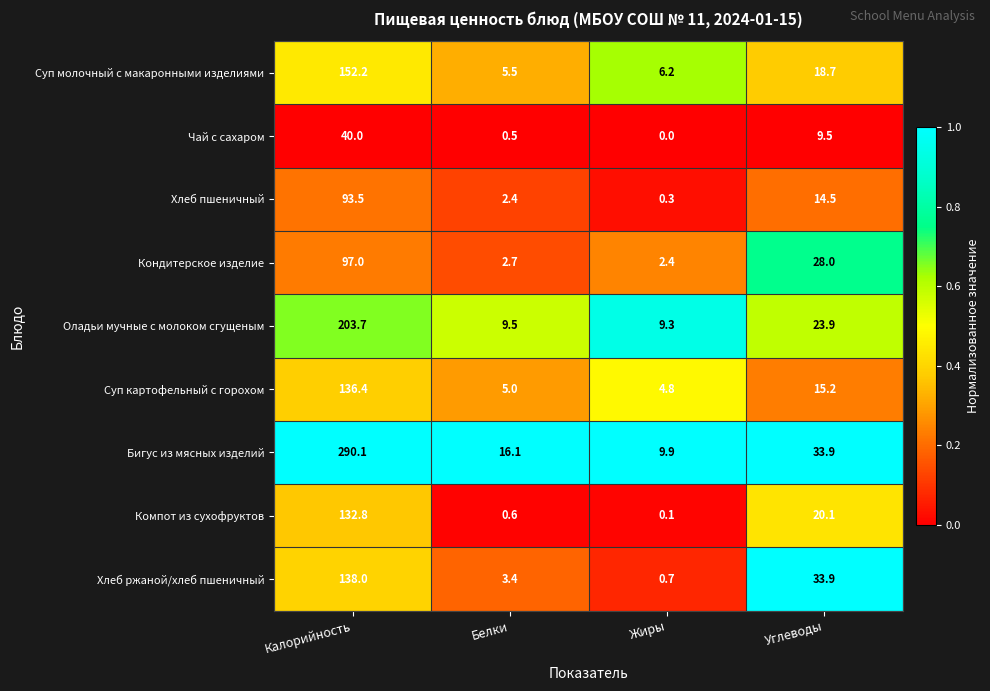

Which label corresponds to the smallest value in the chart?

Жиры